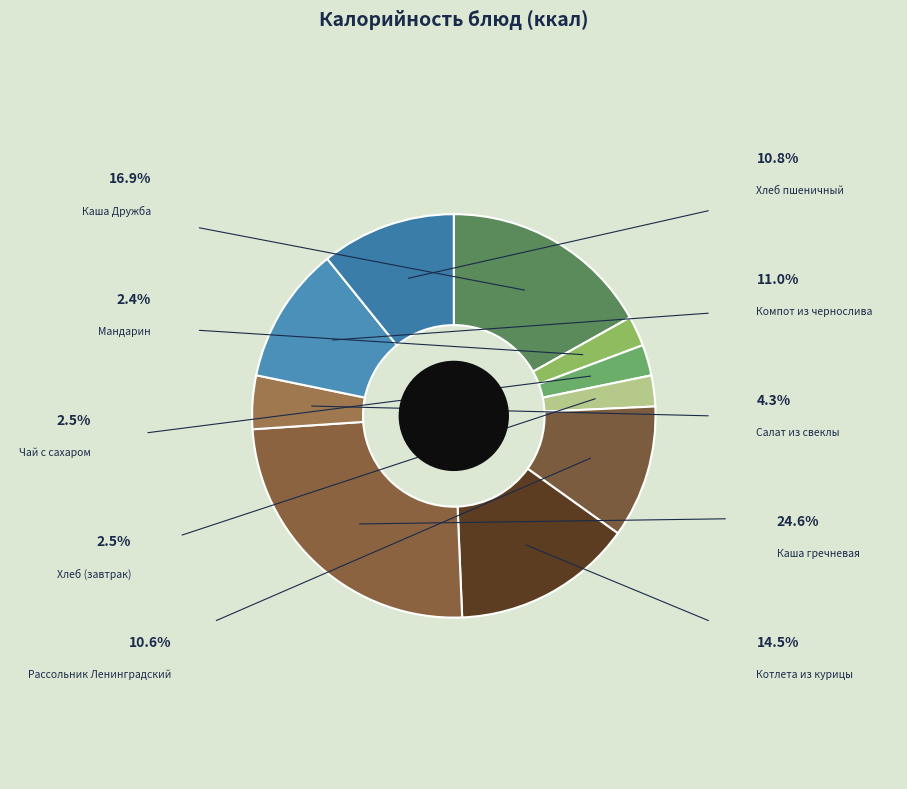

Which category has the smallest portion of the pie?

Мандарин